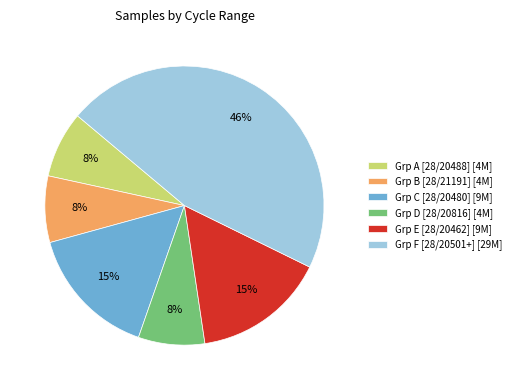

To the nearest percent, what percentage of the pie is Grp F [28/20501+] [29M]?

46%